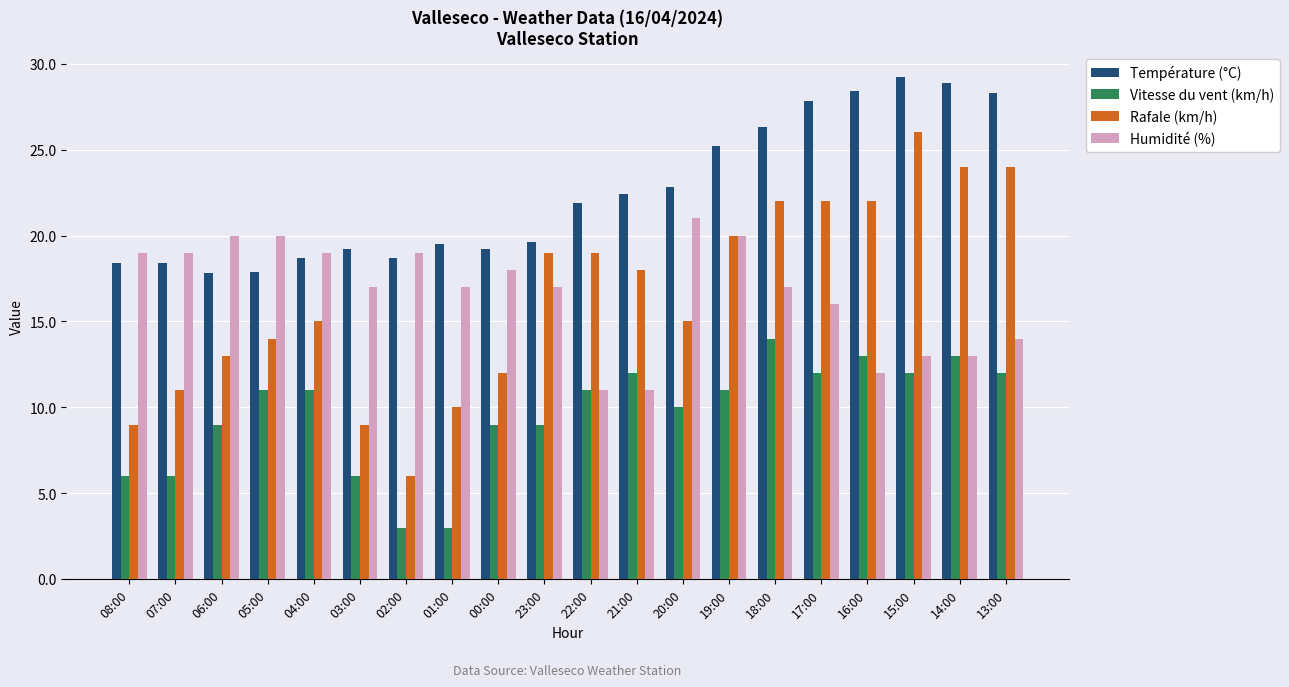

What is the minimum value shown in the chart?

3.0